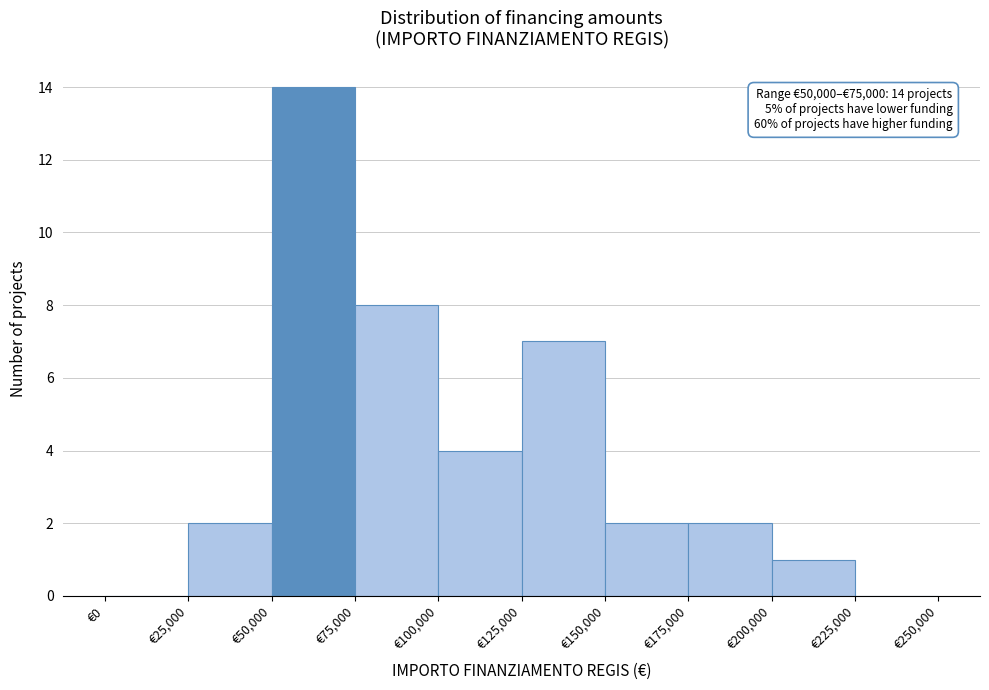

Over which range of the x-axis is the bar tallest?

50000 to 75000